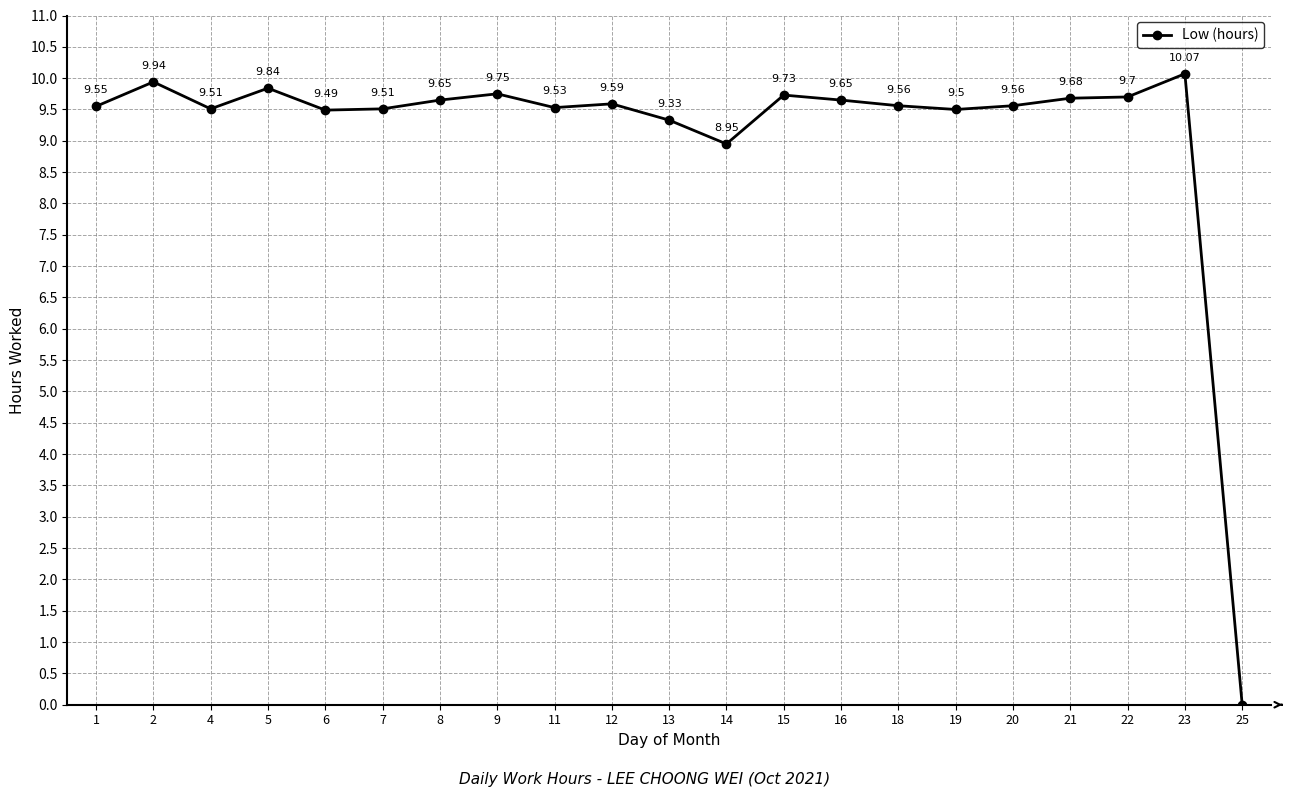

At which category does the chart reach its minimum across all series?

25